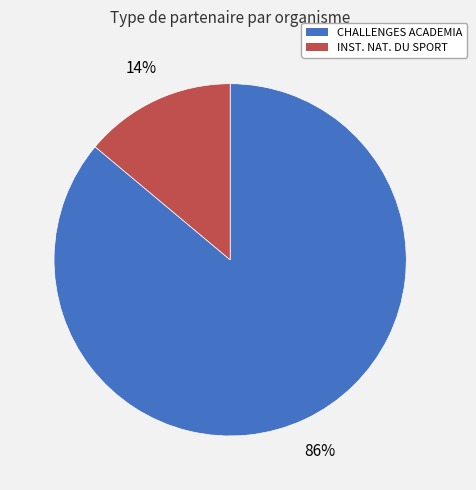

Does any single category account for the majority?

Yes